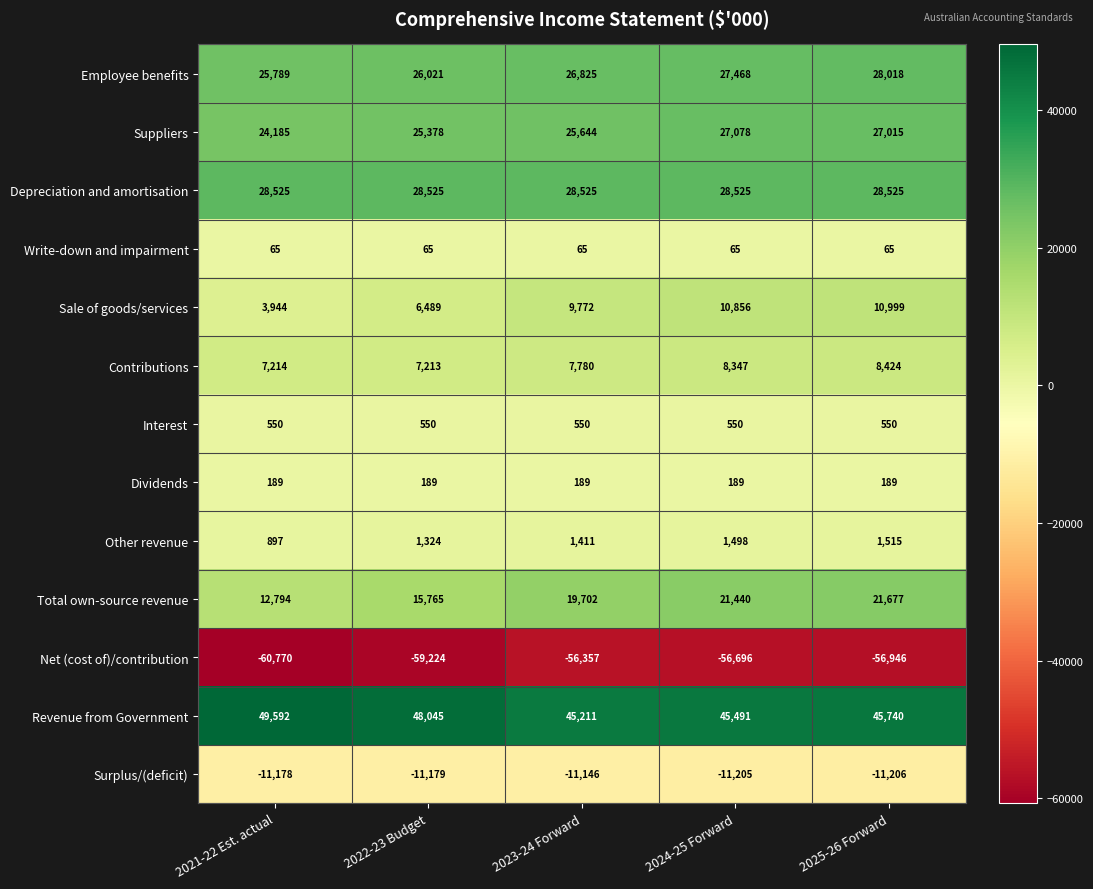

How many distinct data groups are displayed?

13